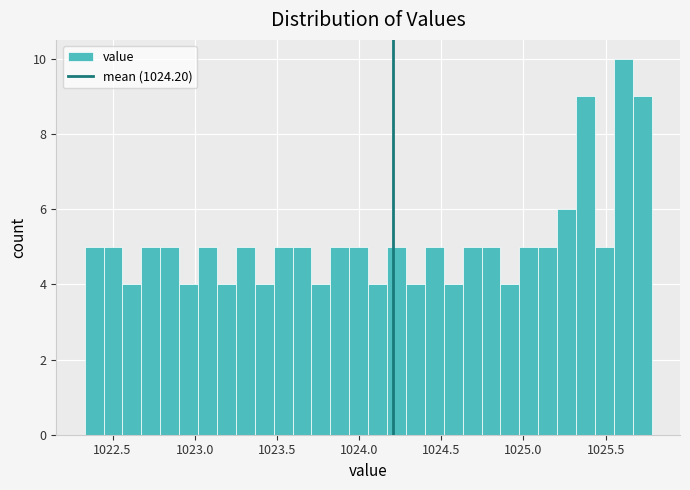

Around what value on the x-axis is the tallest bar? Give the approximate position of its centre, as read against the axis.

1025.60